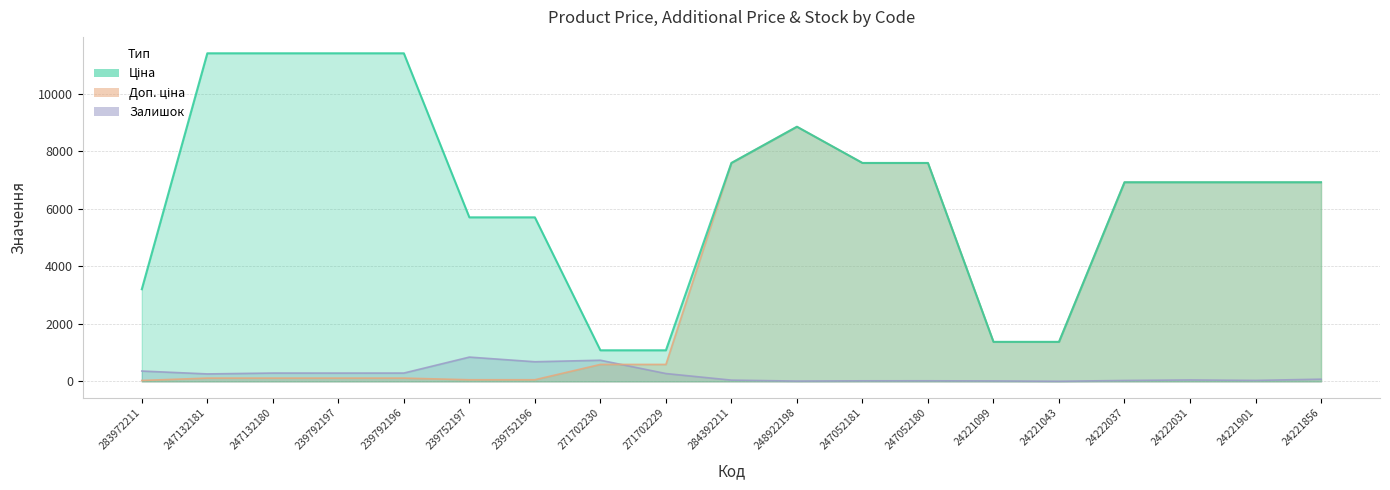

What is the value of the Залишок point at the 1st from the left?

360.0